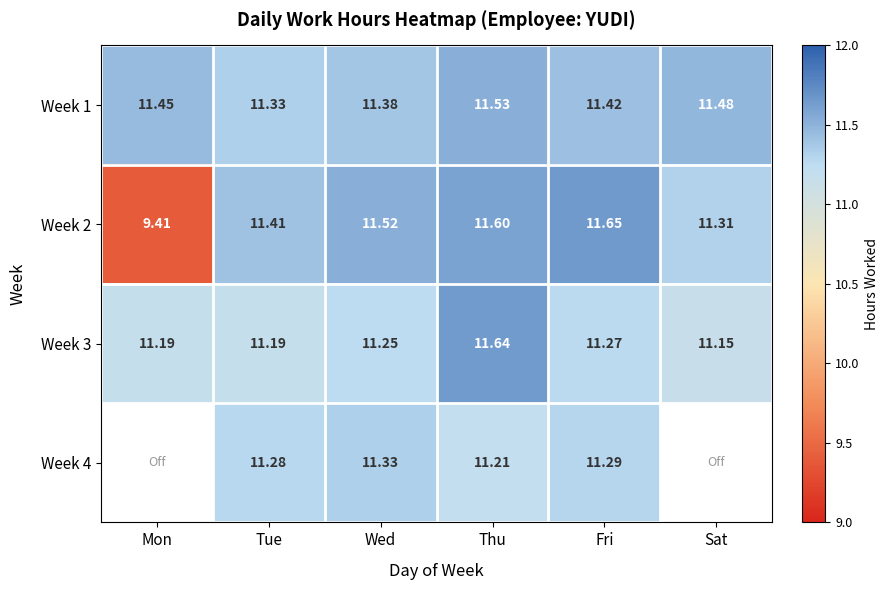

What is the total value across all series at Fri?

45.6